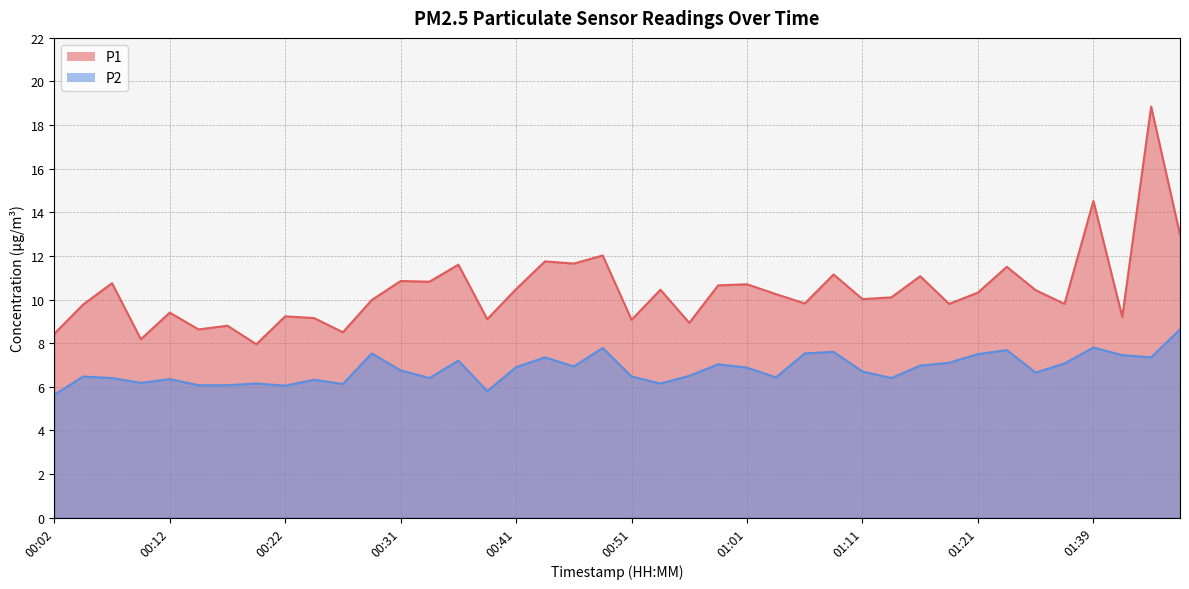

True or false: P2 and P1 intersect in this chart.

False